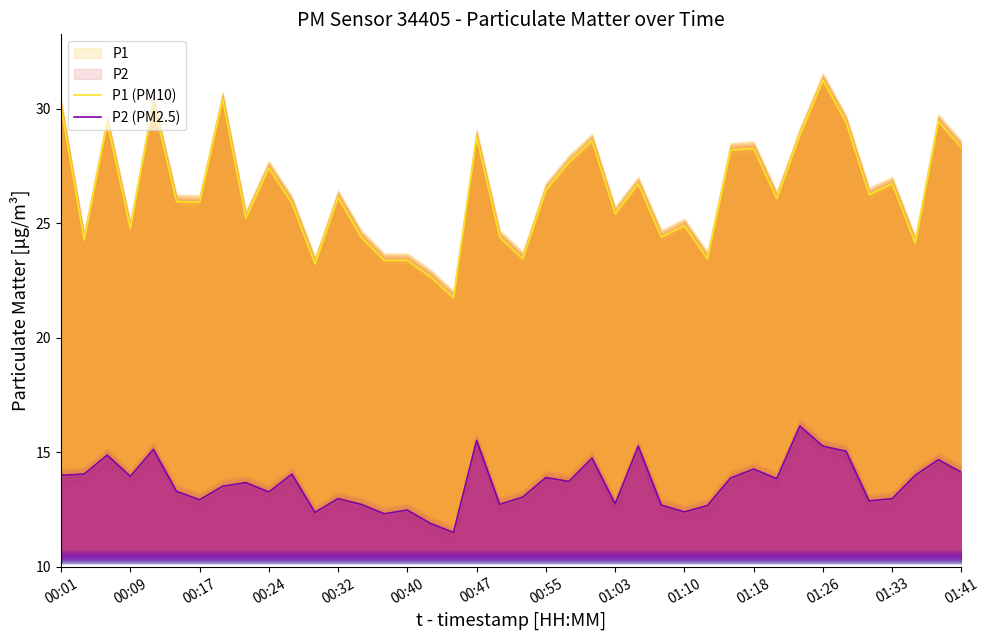

At how many categories does at least one series exceed 27?

15